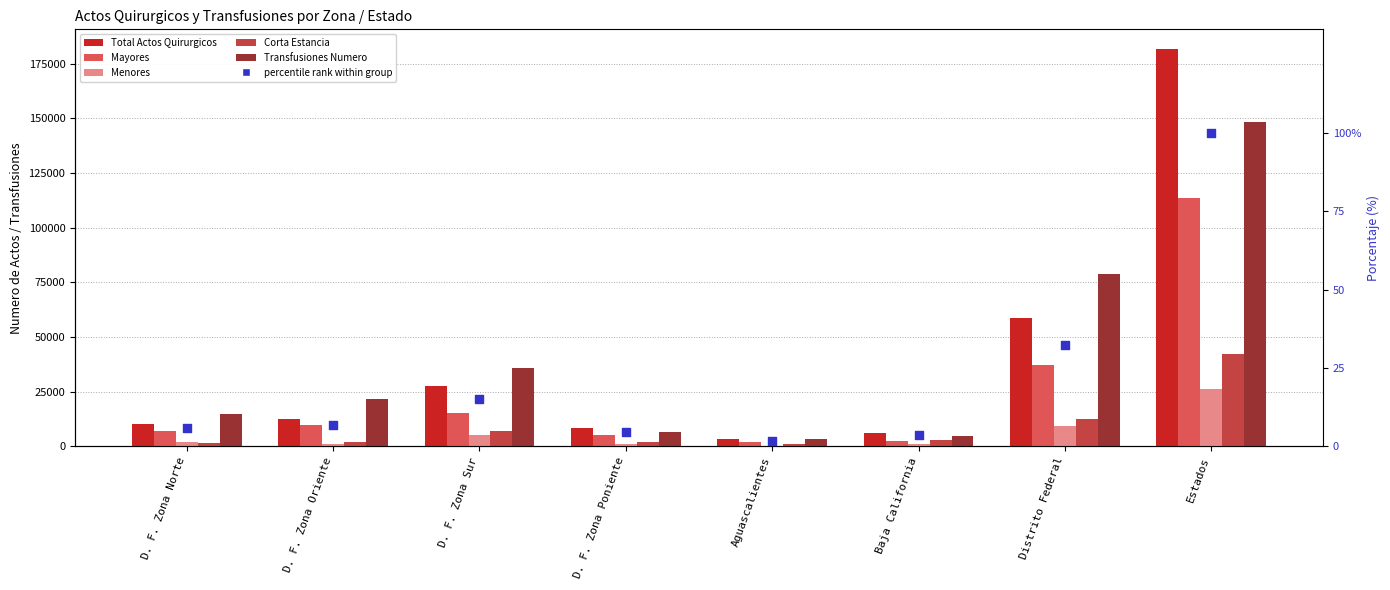

Which series has the widest spread of Y values?

Total Actos Quirurgicos